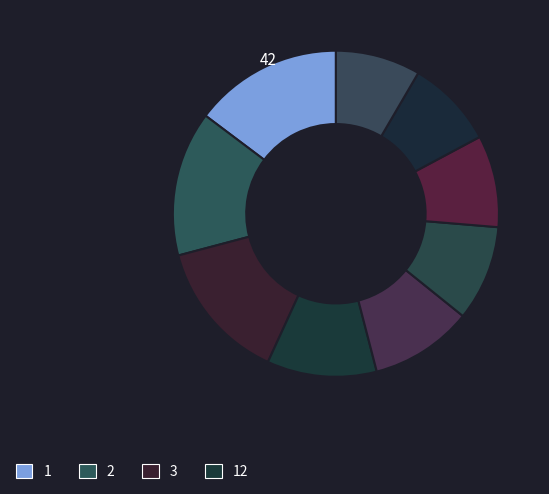

Count the number of slices in the pie.

9